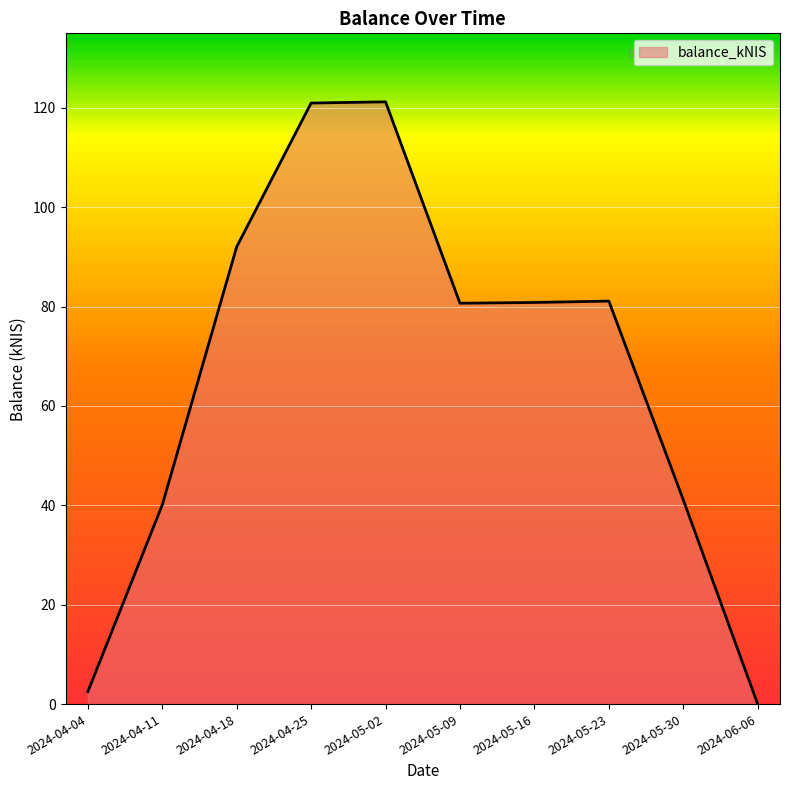

True or false: the data shows 139.7 at 2024-05-16.

False